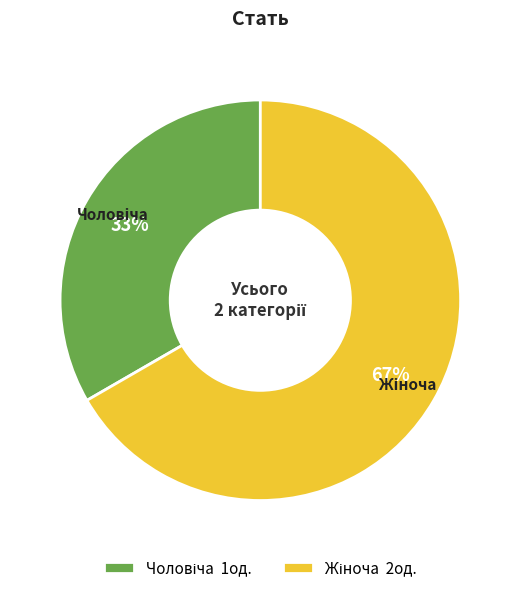

Is there any slice that represents more than half of the pie?

Yes